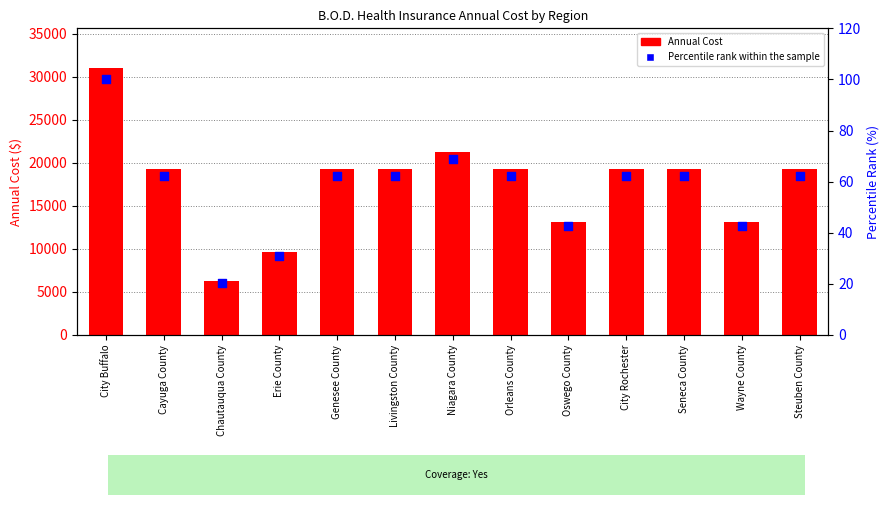

At which category is the sum across all series the highest?

City Buffalo